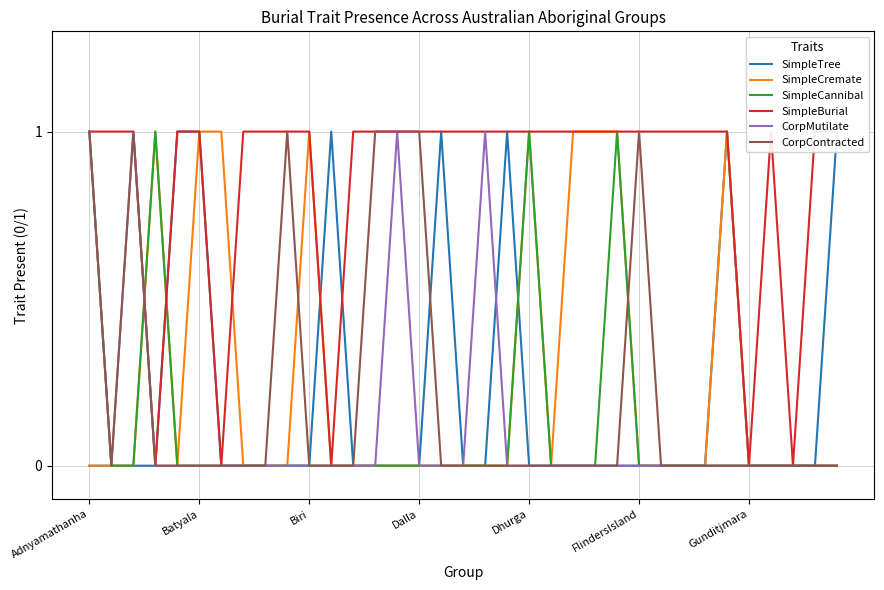

At which category does the chart reach its minimum across all series?

Adnyamathanha